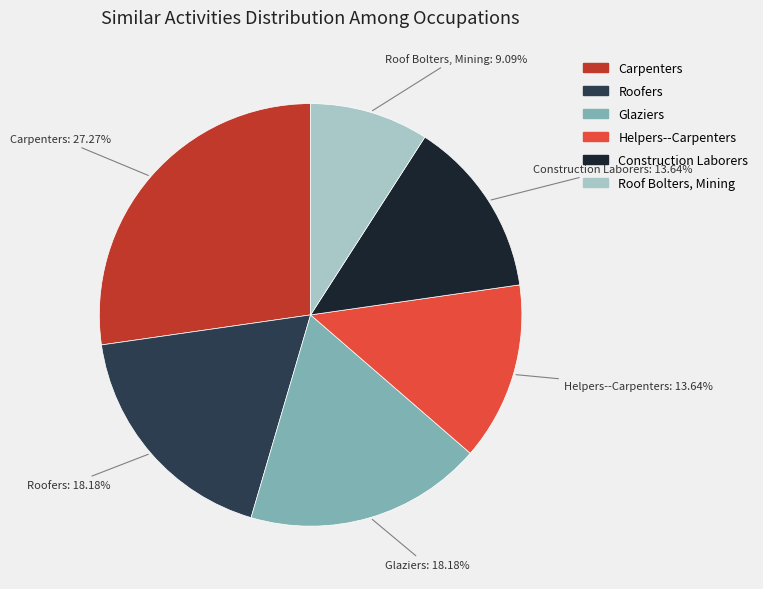

To the nearest percent, what portion does Helpers--Carpenters represent?

14%